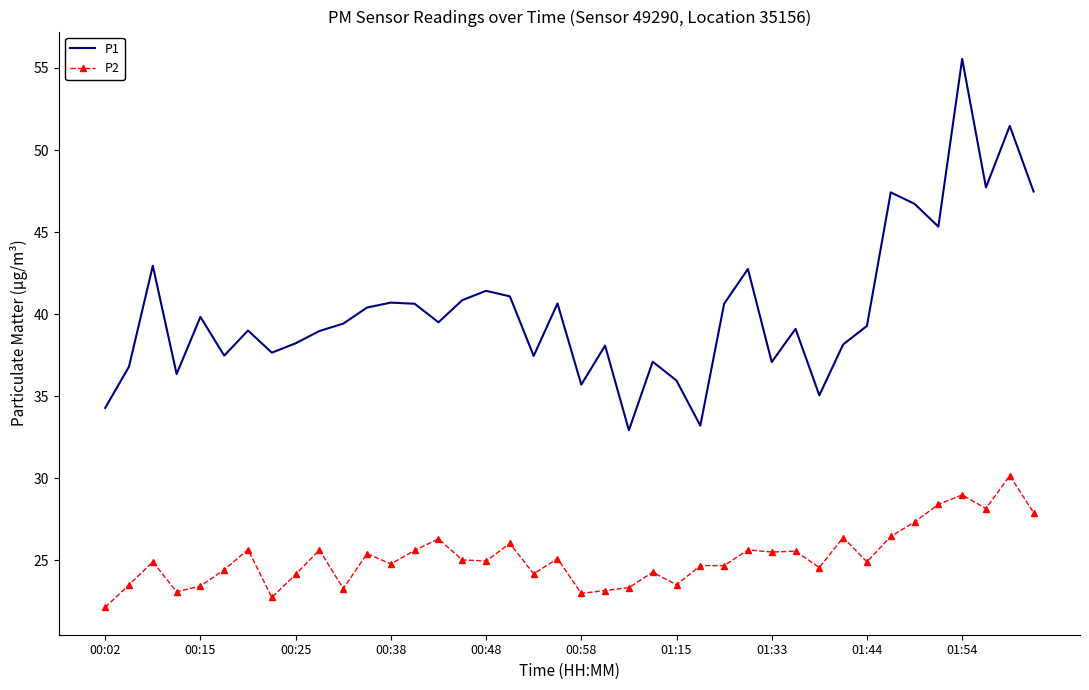

Which series has the widest spread of values?

P1